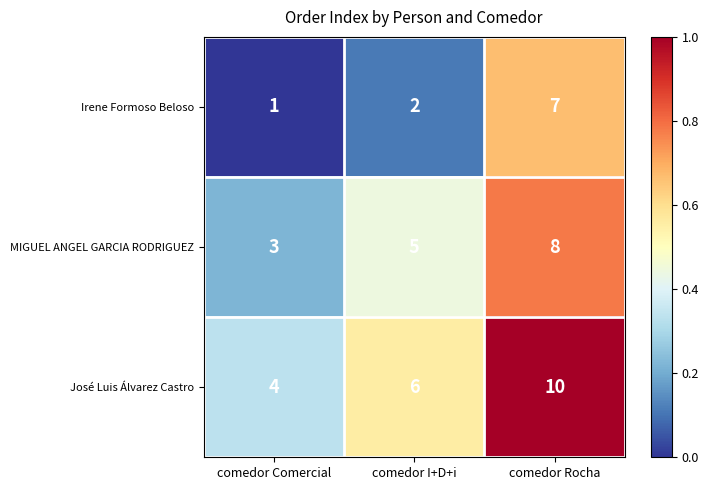

What is the difference between the highest and lowest values at comedor Comercial?

3